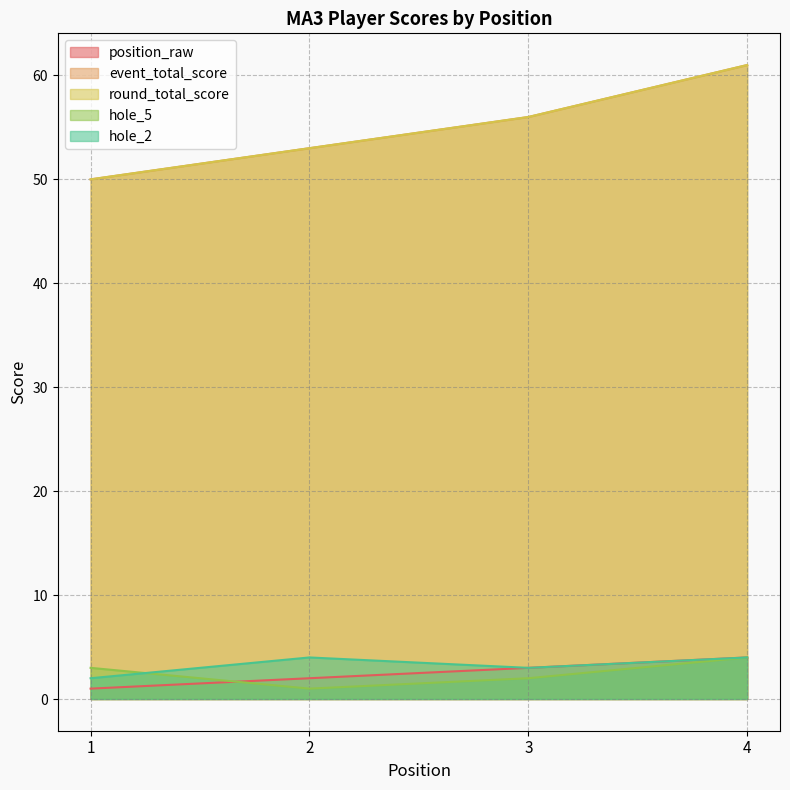

Where does the hole_5 series first go above 3?

4